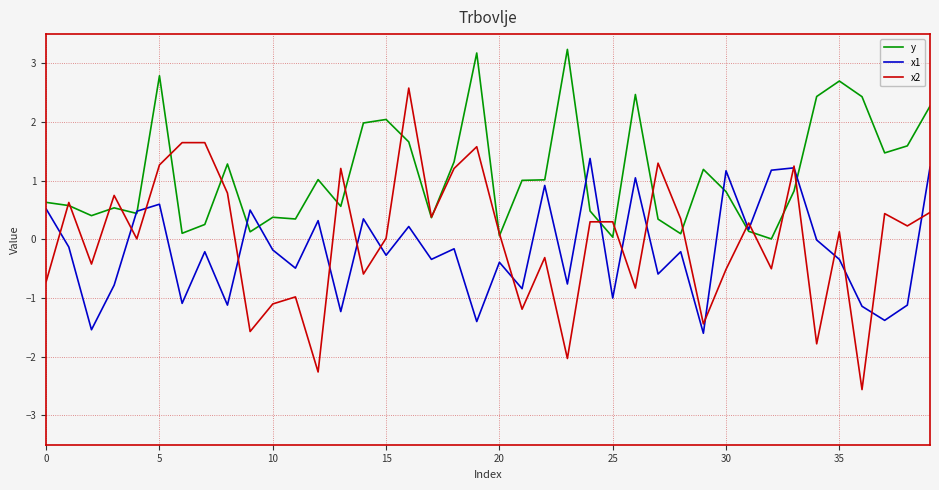

True or false: x2 and y intersect in this chart.

True